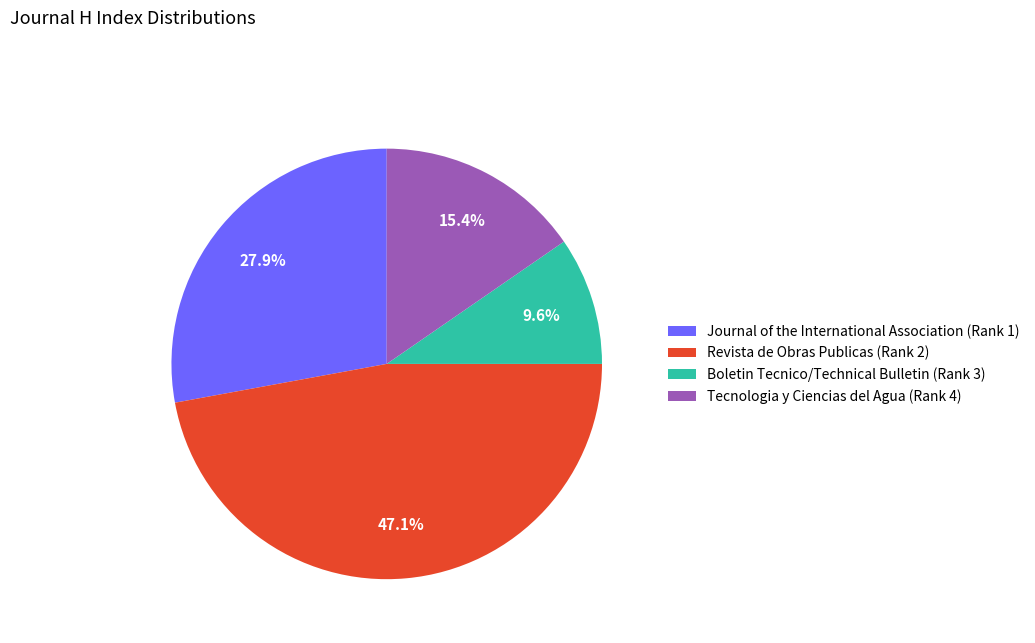

Combined, what portion of the pie is Boletin Tecnico/Technical Bulletin (Rank 3) and Journal of the International Association (Rank 1)?

37.5%